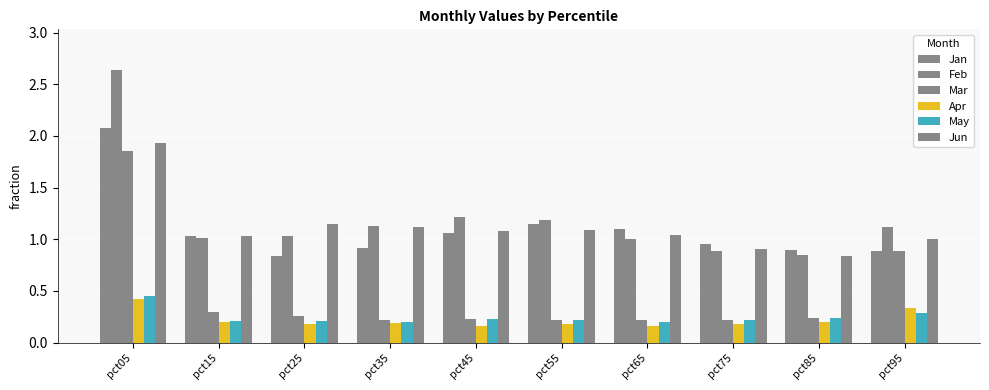

What is the average value of the Jun series?

1.1